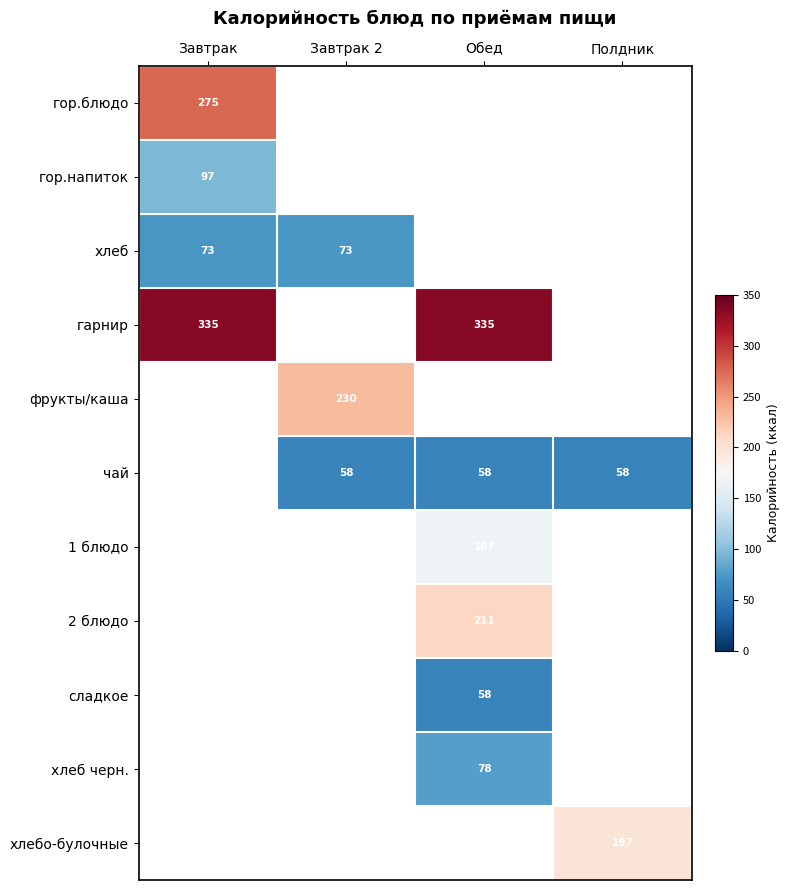

Which category has the highest value across all series?

Завтрак